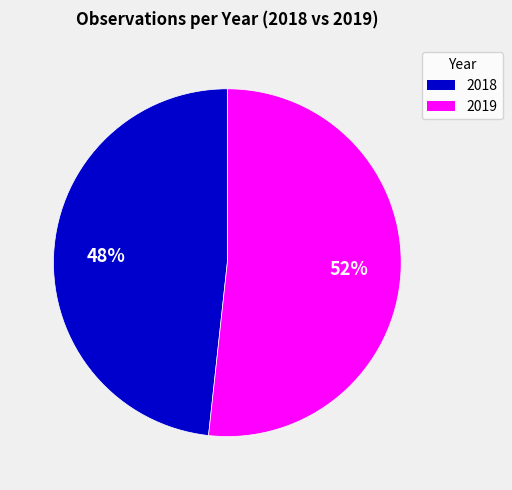

To the nearest percent, what is the average slice percentage?

50%